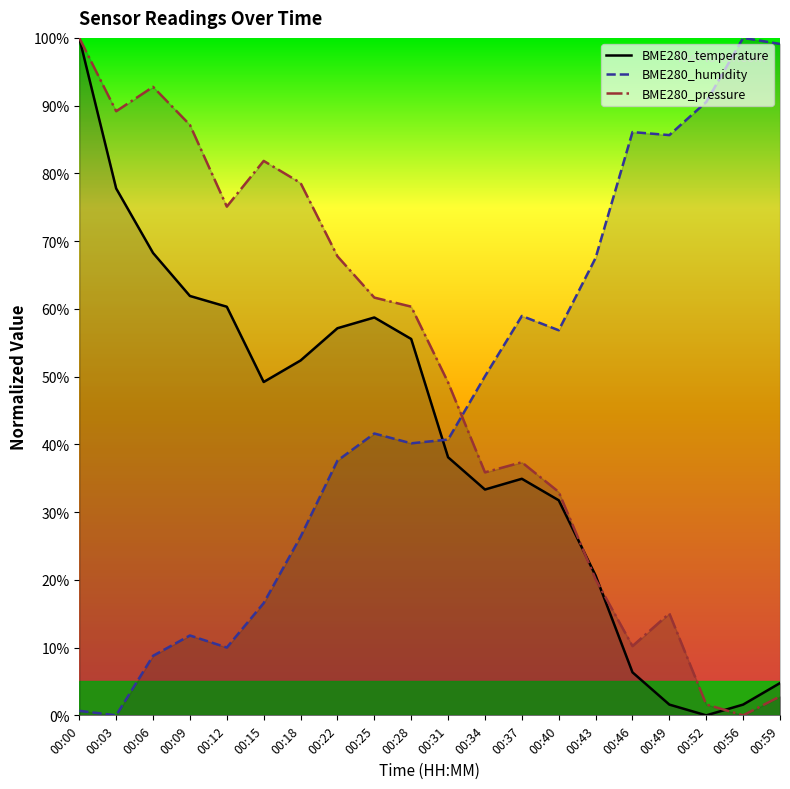

At which label does BME280_temperature first exceed 49?

00:00